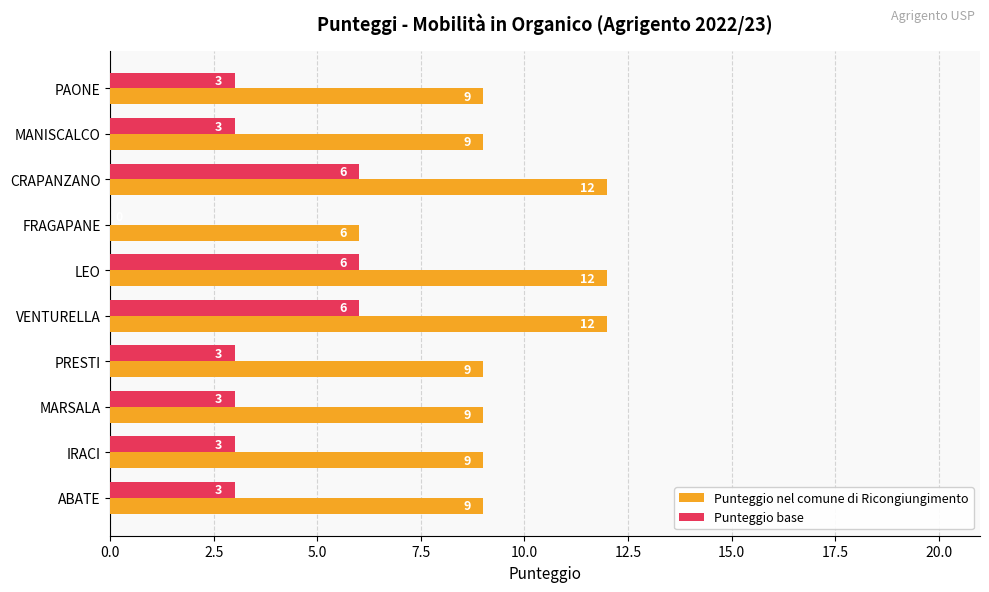

What is the approximate value of Punteggio nel comune di Ricongiungimento at PRESTI?

9